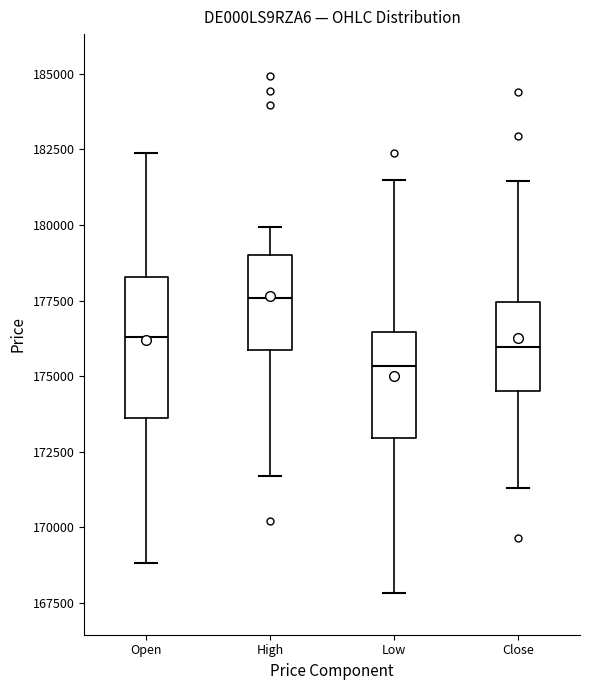

Reading left to right, transcribe this box plot: for each box, give where its median line is, the range the box spans, and where its two whiskers end, as read against the y-axis. The values are not printed on the chart, so give them approximately, as read against the axis.

Open: median 176500, box 173500 to 178500, whiskers 169000 to 182500
High: median 177500, box 176000 to 179000, whiskers 171500 to 180000
Low: median 175500, box 173000 to 176500, whiskers 168000 to 181500
Close: median 176000, box 174500 to 177500, whiskers 171500 to 181500